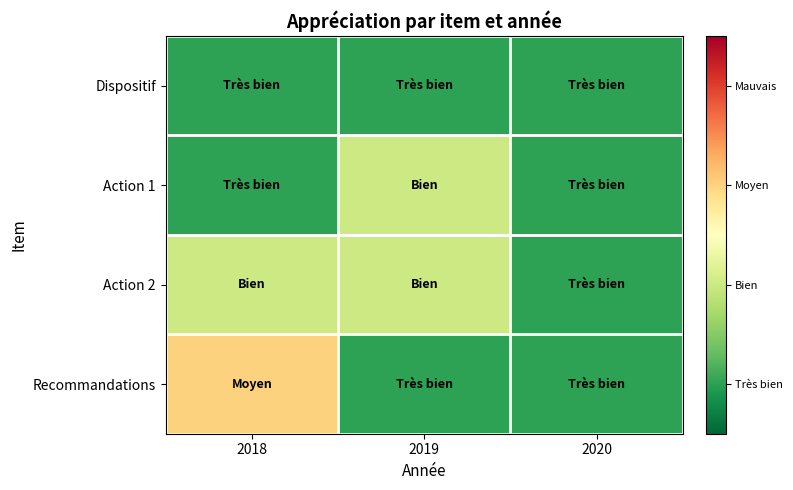

Which category has the lowest value across all series?

2018